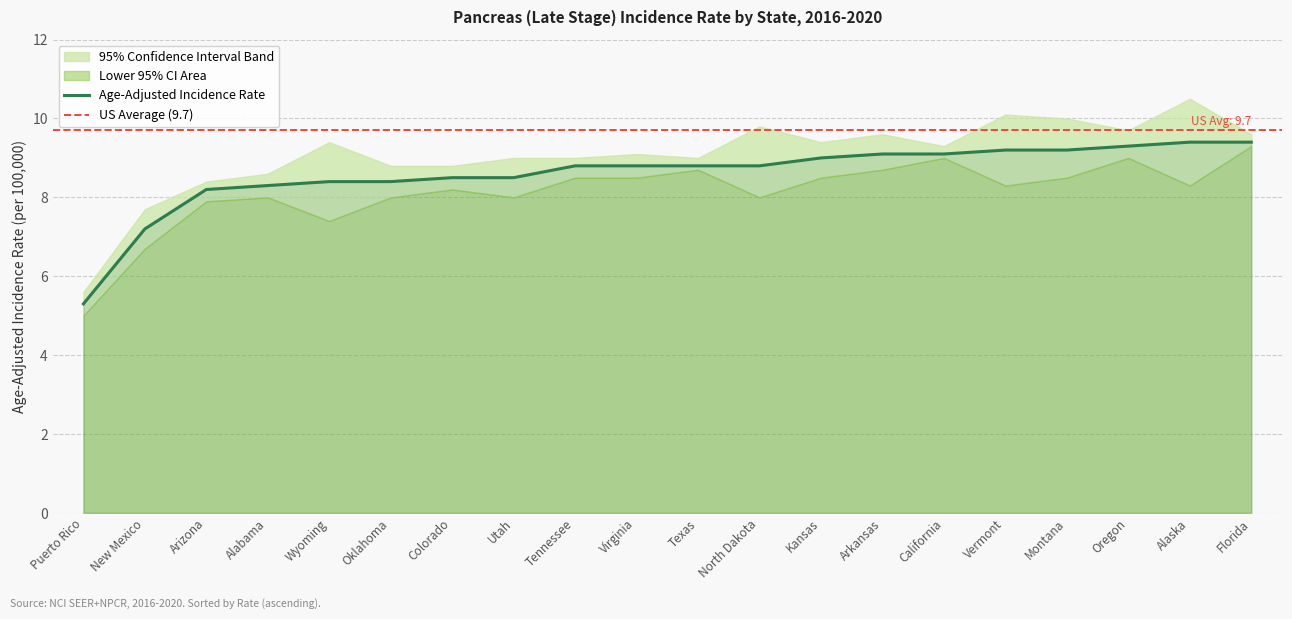

At which label does Lower 95% CI first exceed 8?

Colorado